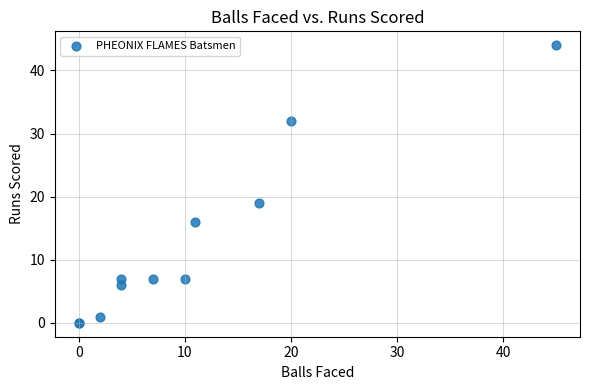

What Y value in the scatter plot is closest to 22?

19